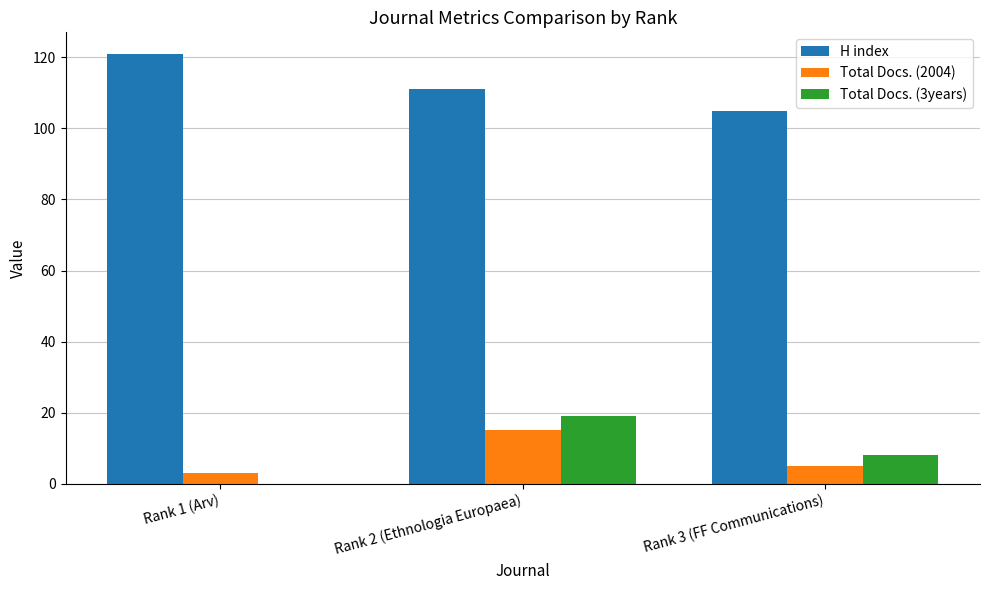

True or false: Total Docs. (3years) has a value of 8 at Rank 3 (FF Communications).

True